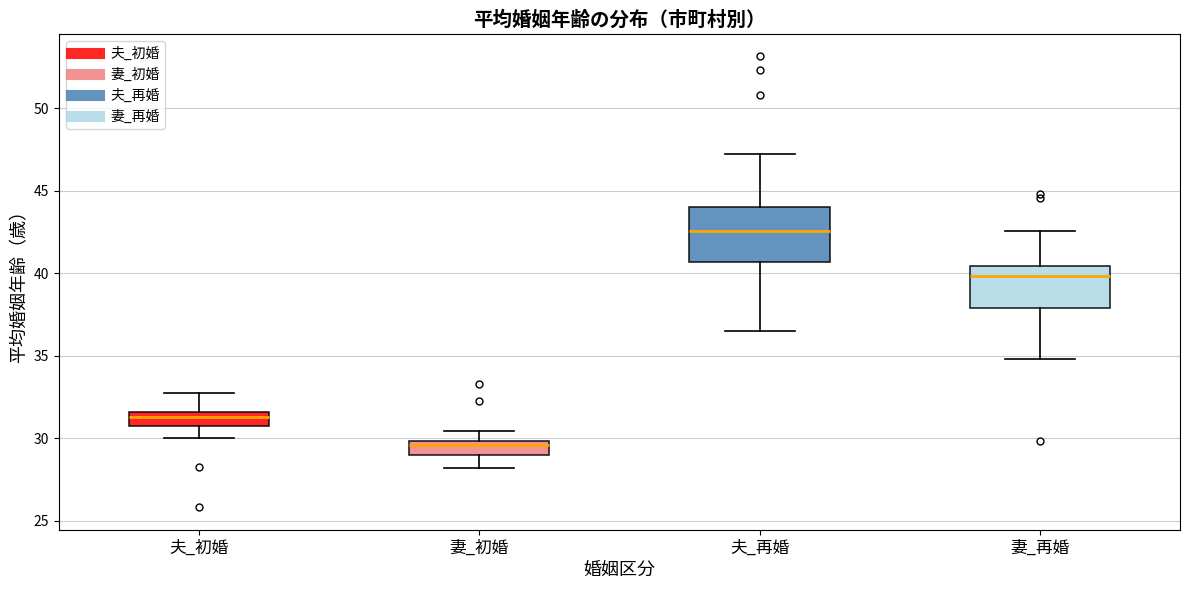

Where does the upper whisker of the box for 妻_初婚 end on the y-axis? The values are not printed on the chart, so give them approximately, as read against the axis.

30.5